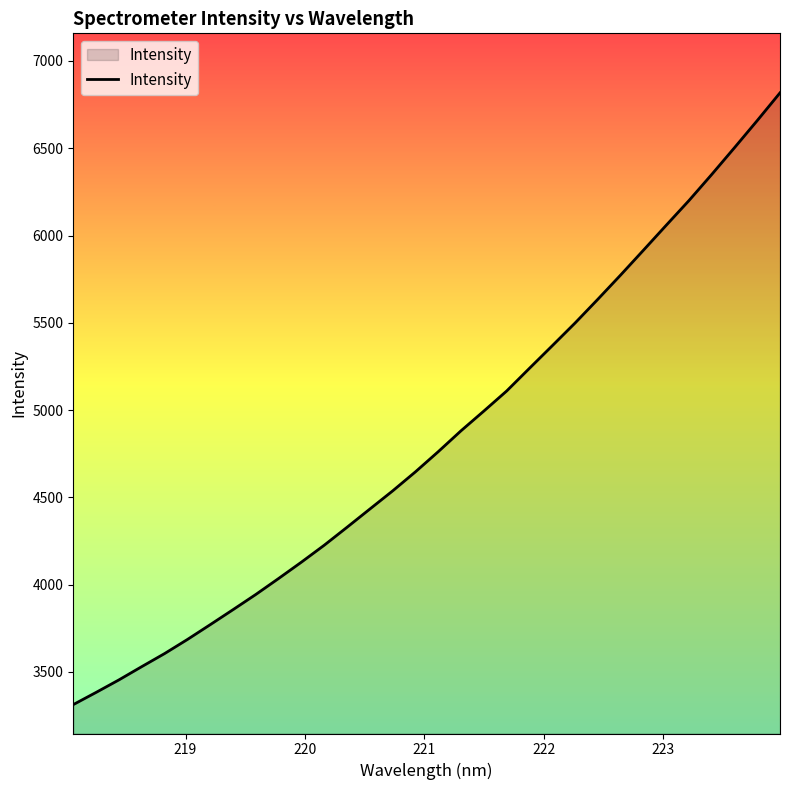

What is the greatest value displayed?

6817.5